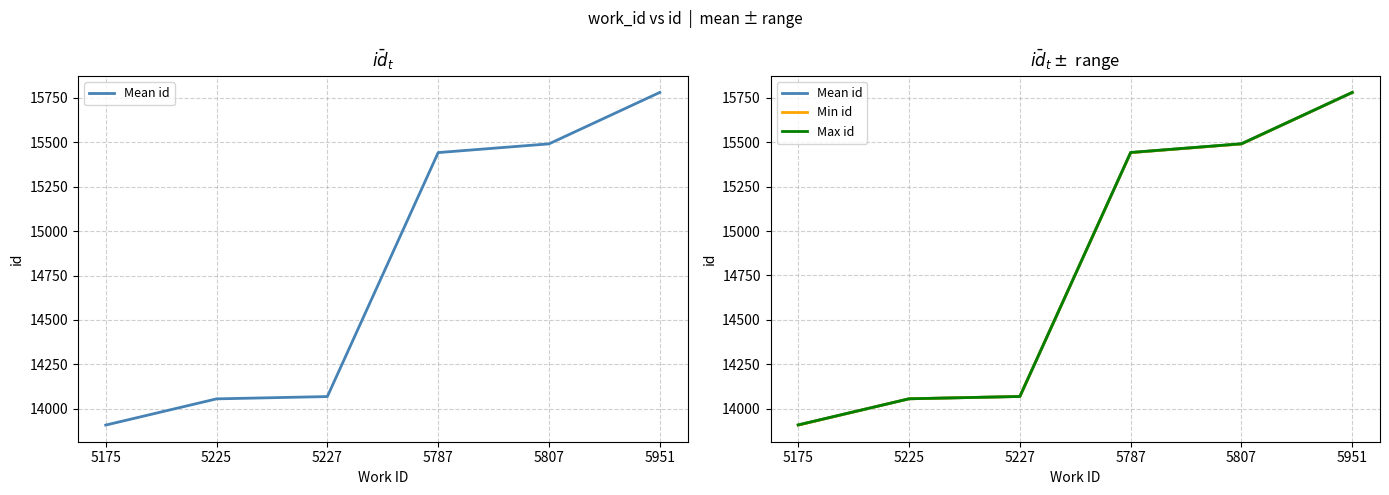

Does the chart display data point markers on the line(s)?

No